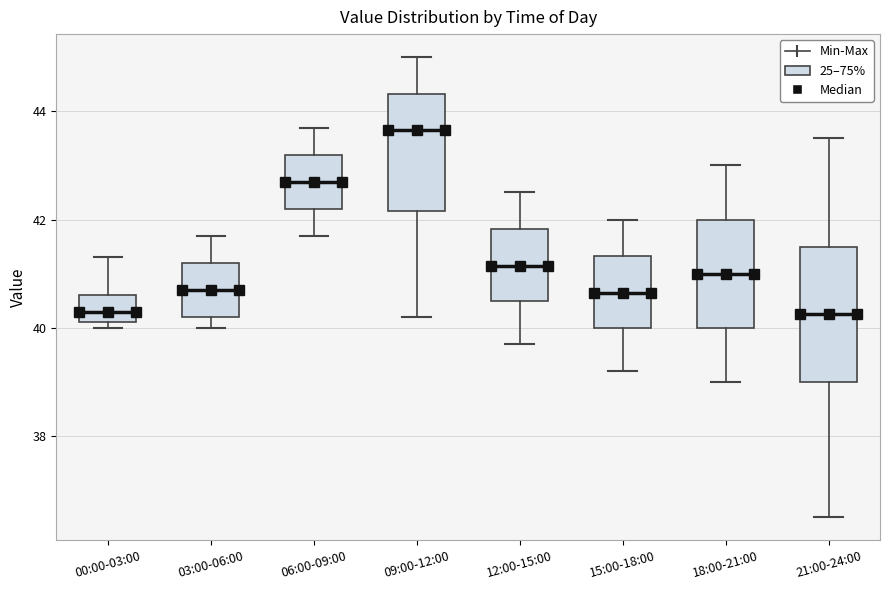

Where does the upper whisker of the box for 15:00-18:00 end on the y-axis? The values are not printed on the chart, so give them approximately, as read against the axis.

42.0